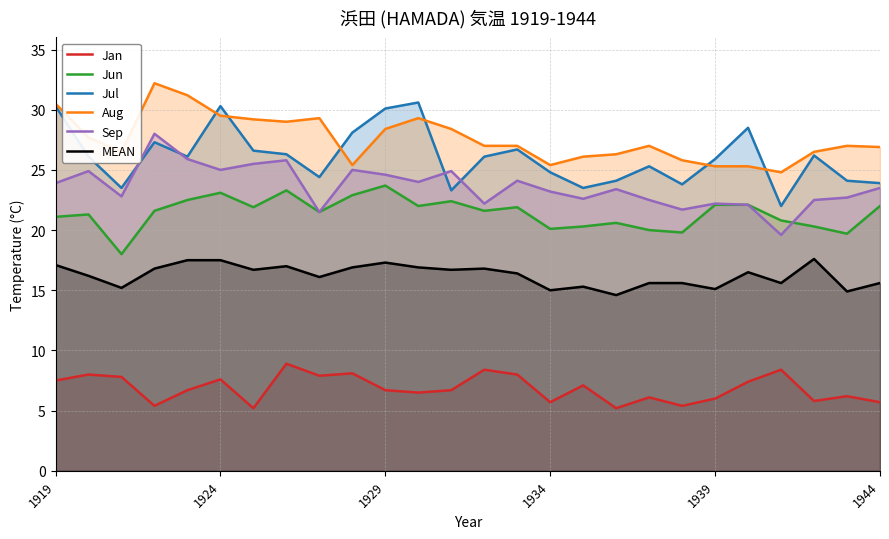

What is the total value across all series at 1929?

130.8